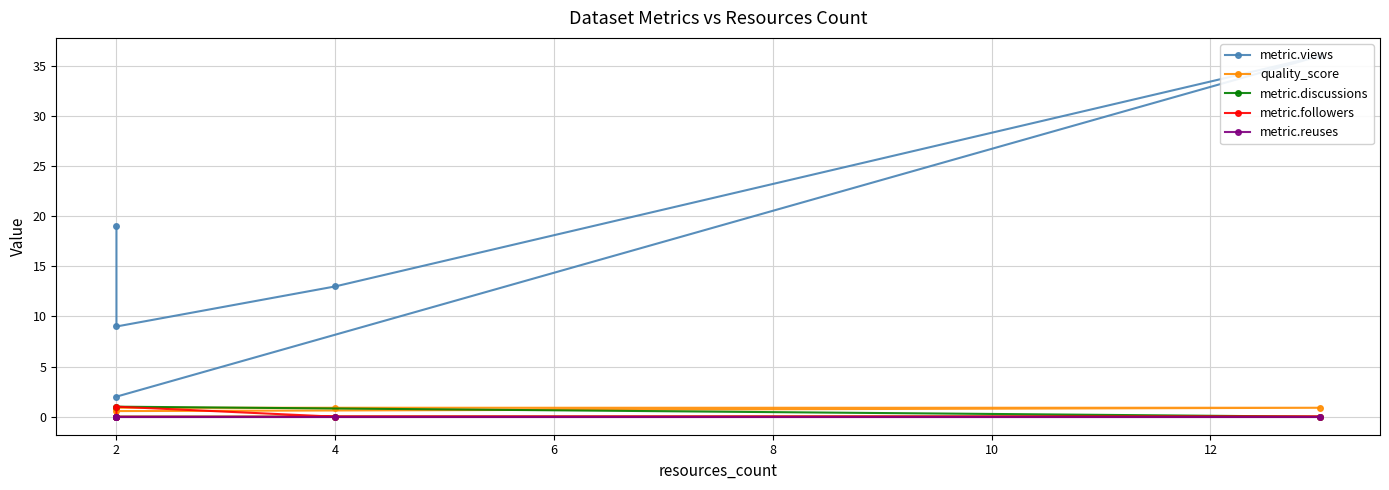

Reading left to right, list all the values displayed in this chart.

metric.views: 19.0	9.0	13.0	36.0	2.0
quality_score: 0.9	0.9	0.9	0.9	0.6
metric.discussions: 0.0	0.0	0.0	0.0	1.0
metric.followers: 0.0	1.0	0.0	0.0	0.0
metric.reuses: 0.0	0.0	0.0	0.0	0.0